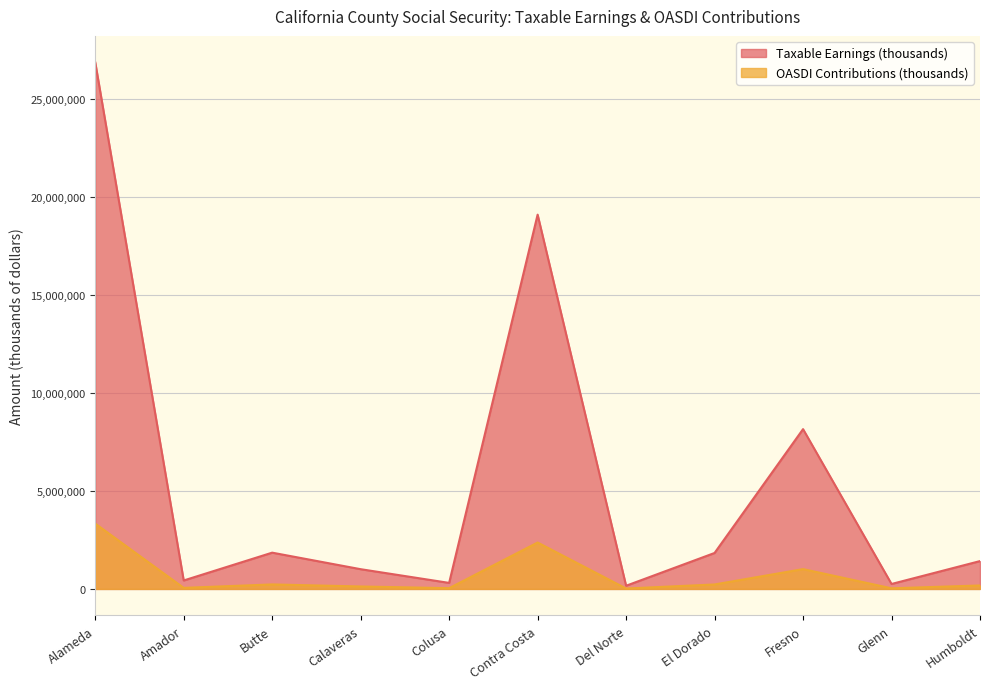

List the series in order of their peak value, highest first.

Taxable Earnings (thousands), OASDI Contributions (thousands)